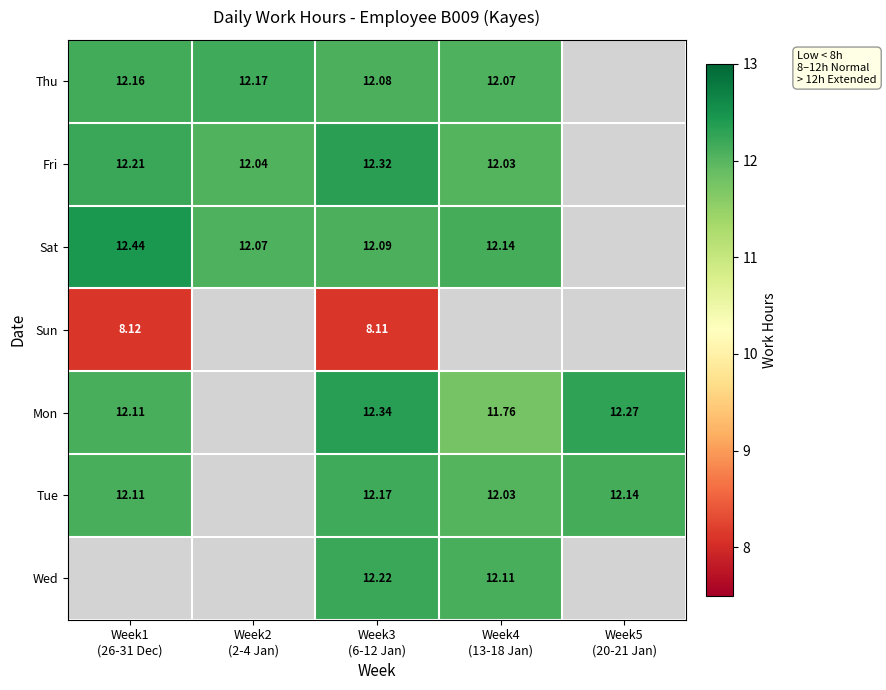

What is the difference between the highest and lowest values at Week3
(6-12 Jan)?

4.2